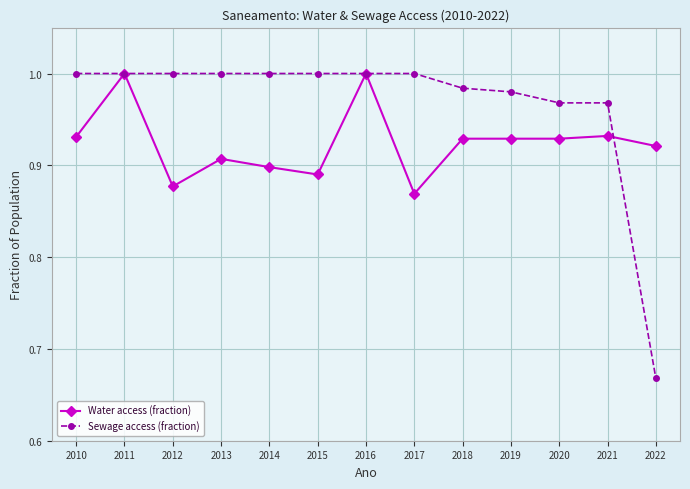

Count the Water access (fraction) values in the range 0 to 1.

13